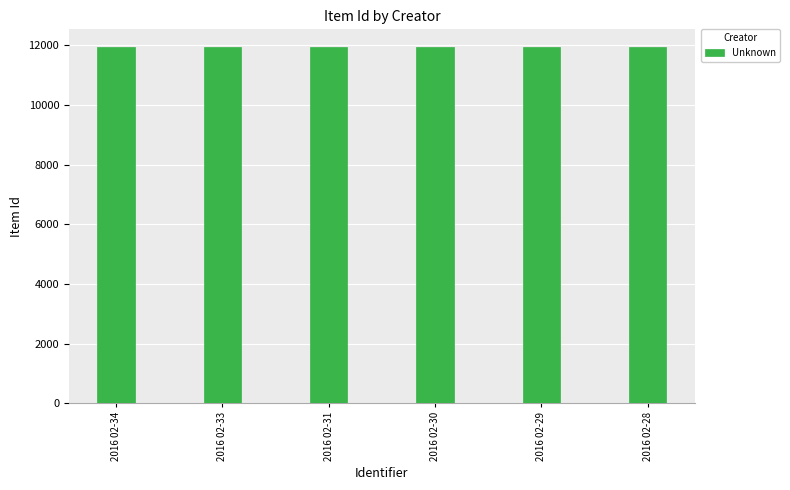

Count the values in the range 11933 to 11937.

4